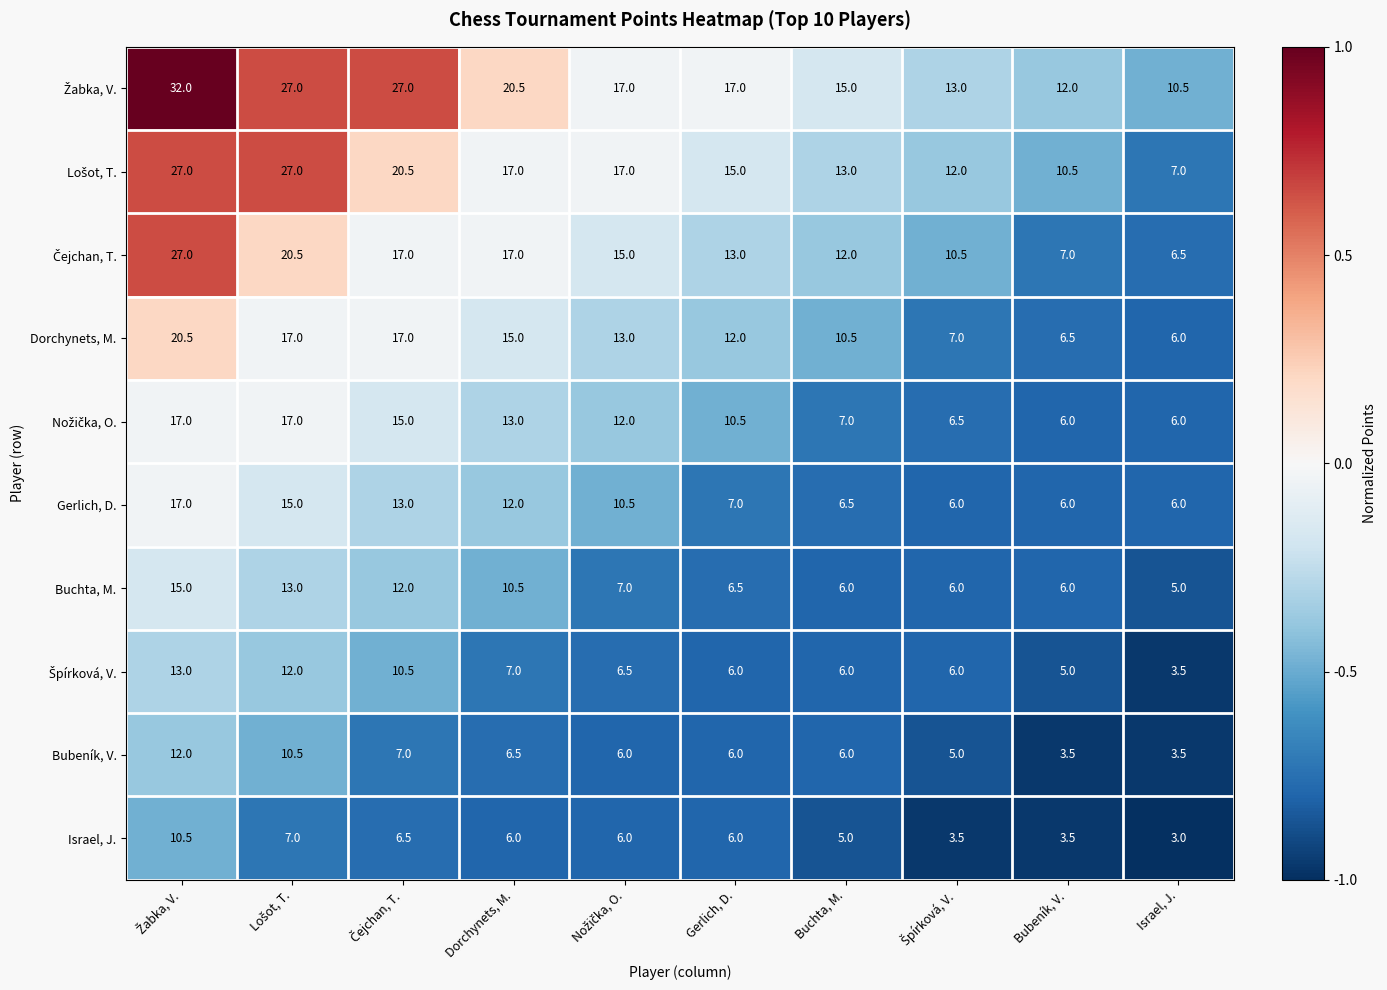

Count the number of data series in this chart.

10